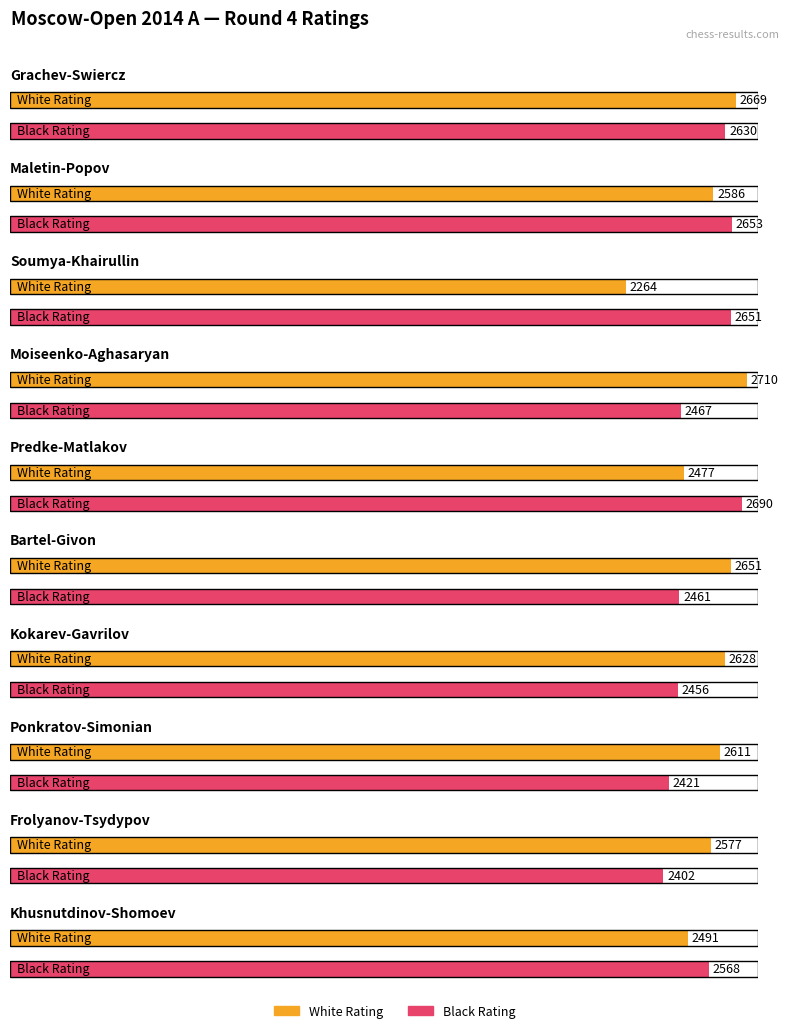

Which series has the largest range (max minus min)?

White Rating